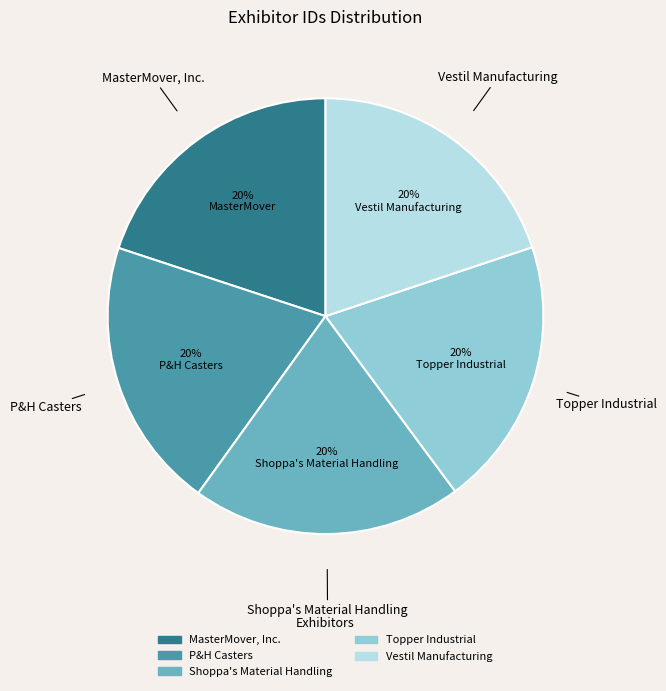

True or false: Vestil Manufacturing accounts for 8% of the total.

False